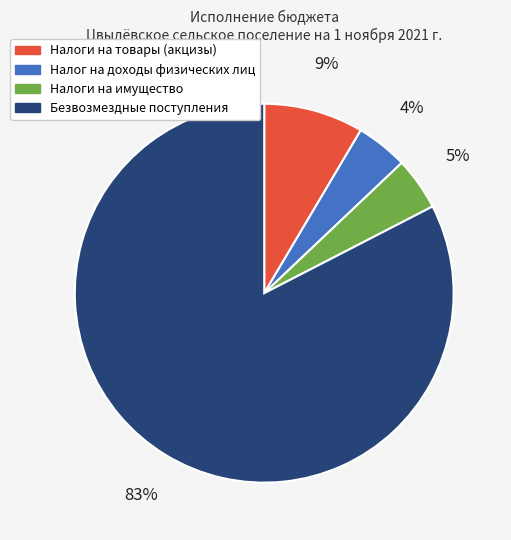

To the nearest percent, what is the combined percentage of Безвозмездные поступления and Налоги на имущество?

87%